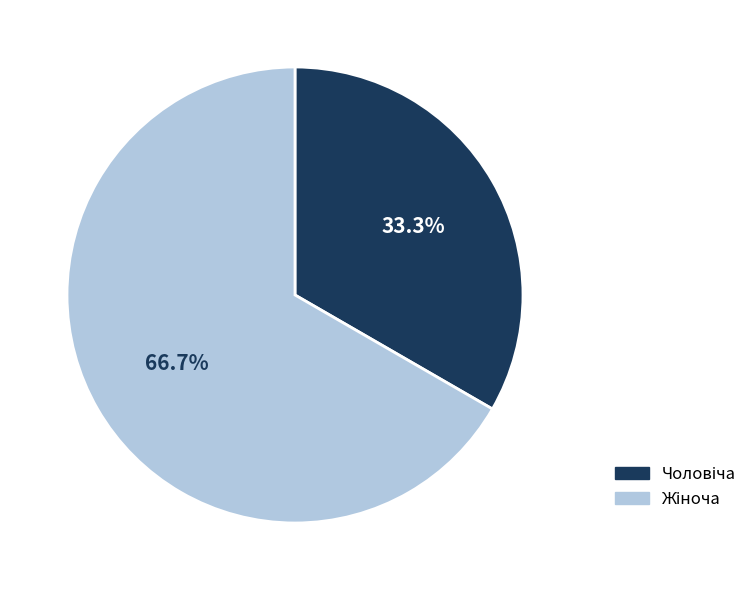

Is there any slice that represents more than half of the pie?

Yes